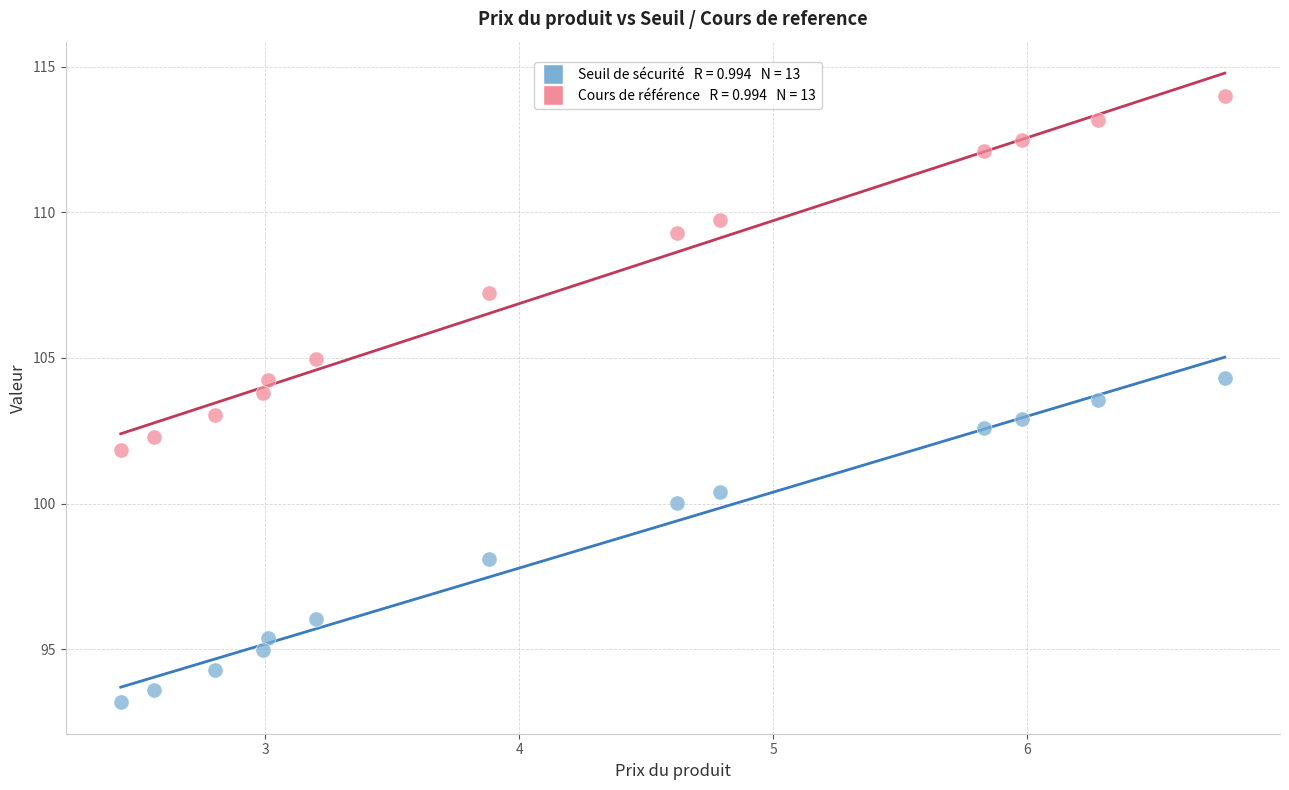

Across all data points, what is the range of Y values (max minus min)?

20.8